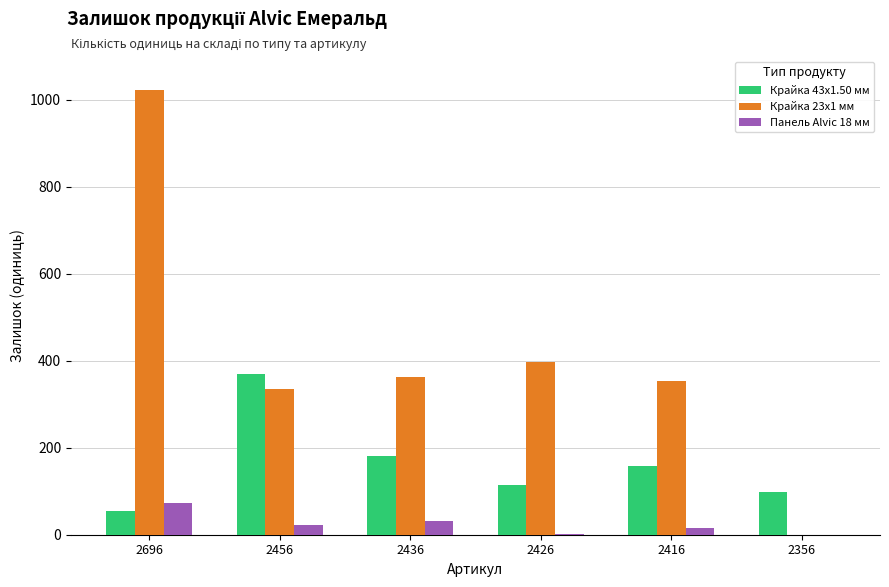

What is the total value across all series at 2356?

98